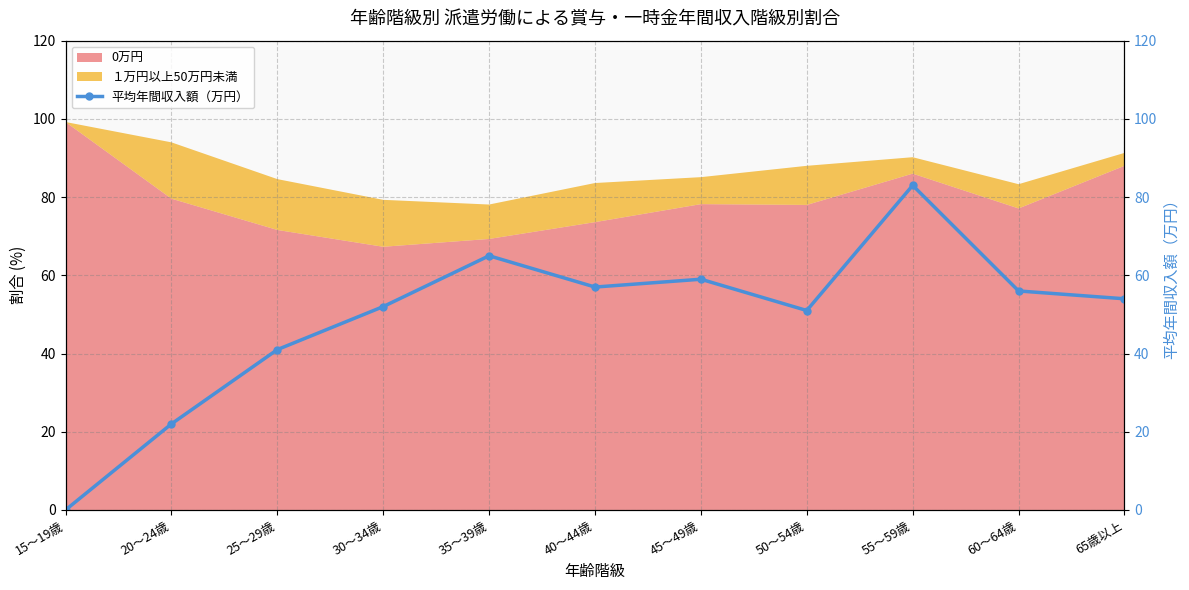

Where is the first local maximum?

35～39歳